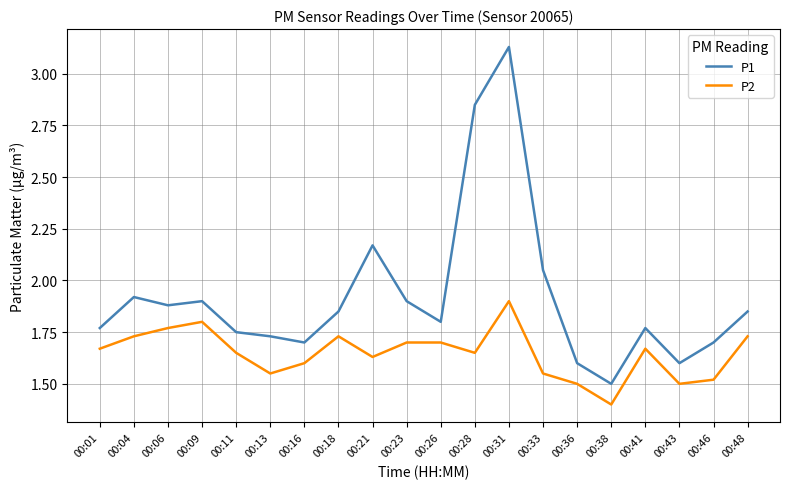

At 00:11, list the series in order from smallest to largest.

P2, P1